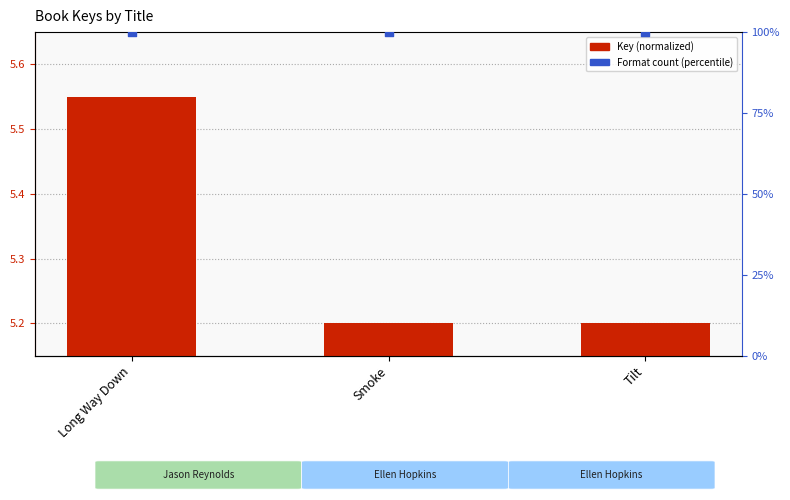

Which series reaches the minimum Y coordinate?

Key (normalized)